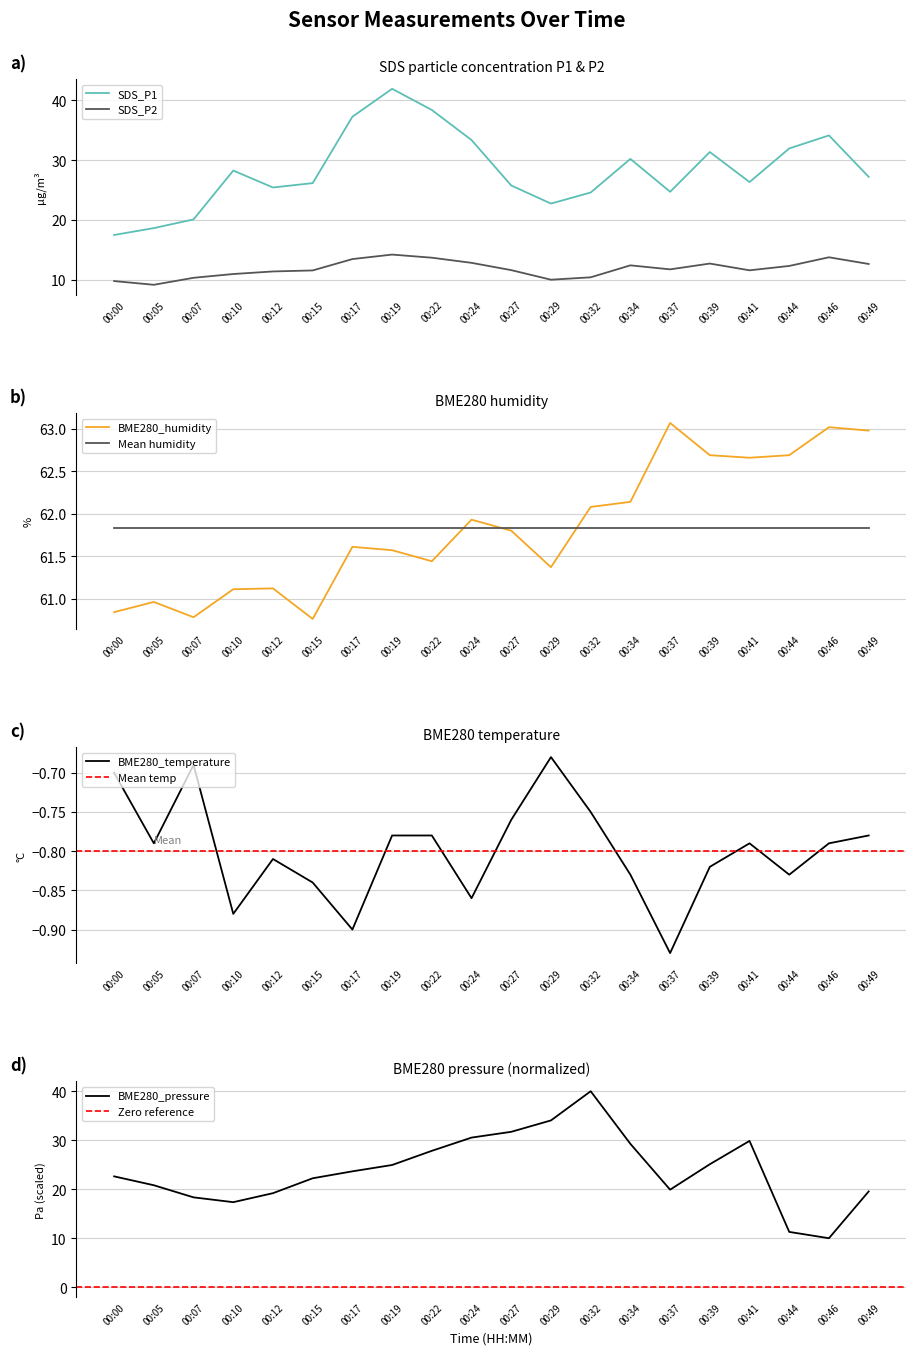

What is the value of the BME280_pressure point at the 2nd from the left?

20.8